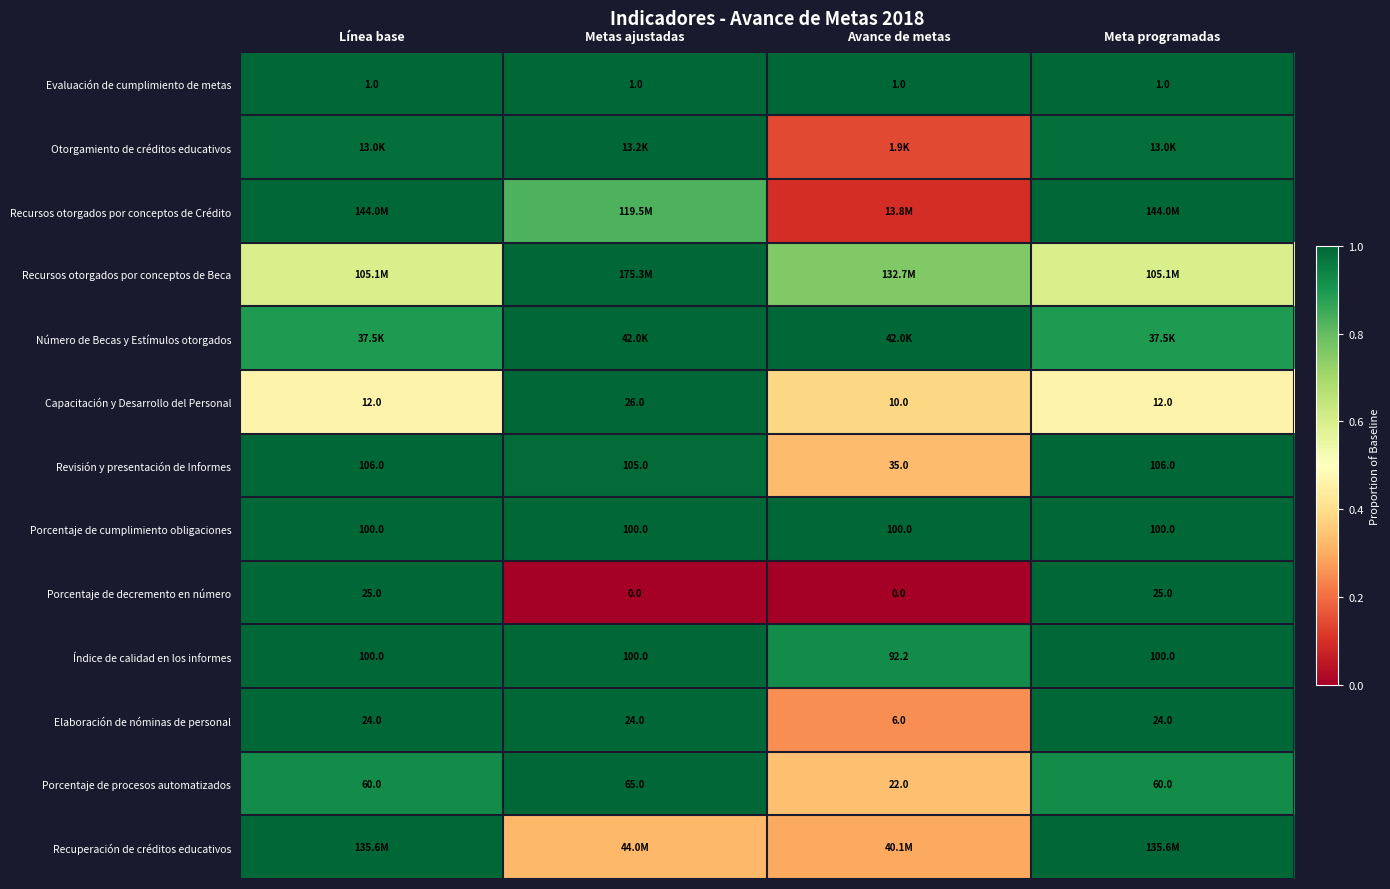

Is the value of Recursos otorgados por conceptos de Beca at Línea base greater than the value of Recursos otorgados por conceptos de Crédito at Avance de metas?

Yes